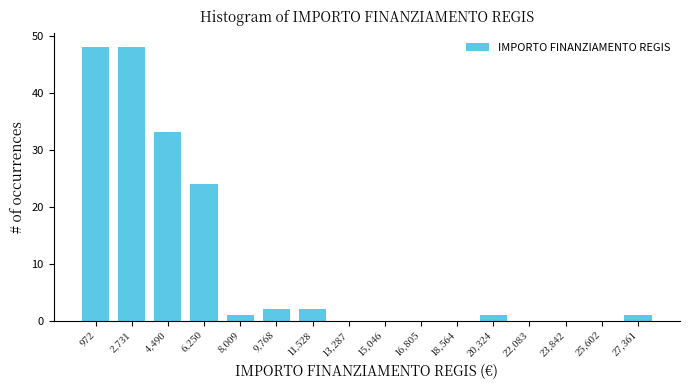

Reading right to left, extract all data points from this chart.

27,361=1	25,602=0	23,842=0	22,083=0	20,324=1	18,564=0	16,805=0	15,046=0	13,287=0	11,528=2	9,768=2	8,009=1	6,250=24	4,490=33	2,731=48	972=48